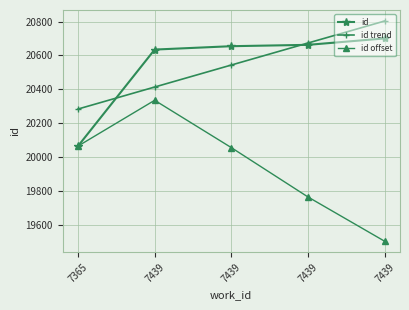

At which label is id closest to 20382?

7439